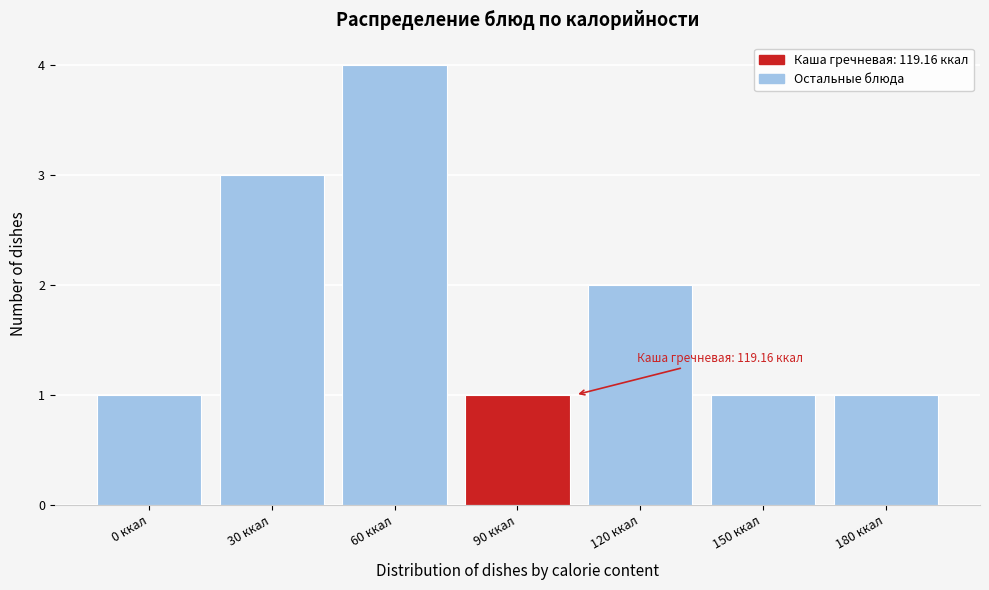

Reading right to left, extract all data points from this chart.

1	1	2	1	4	3	1